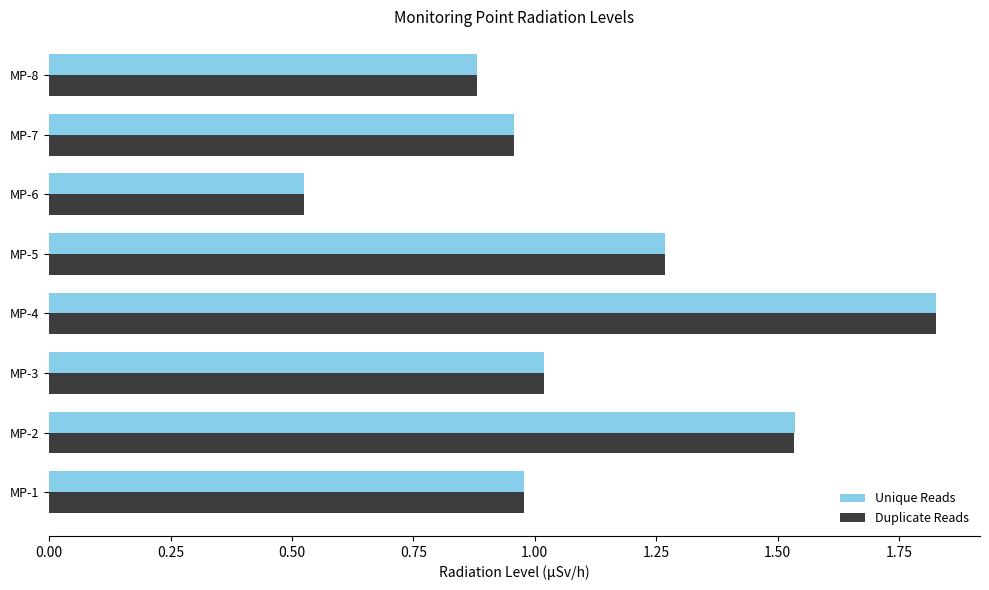

Which category has the lowest value across all series?

MP-6